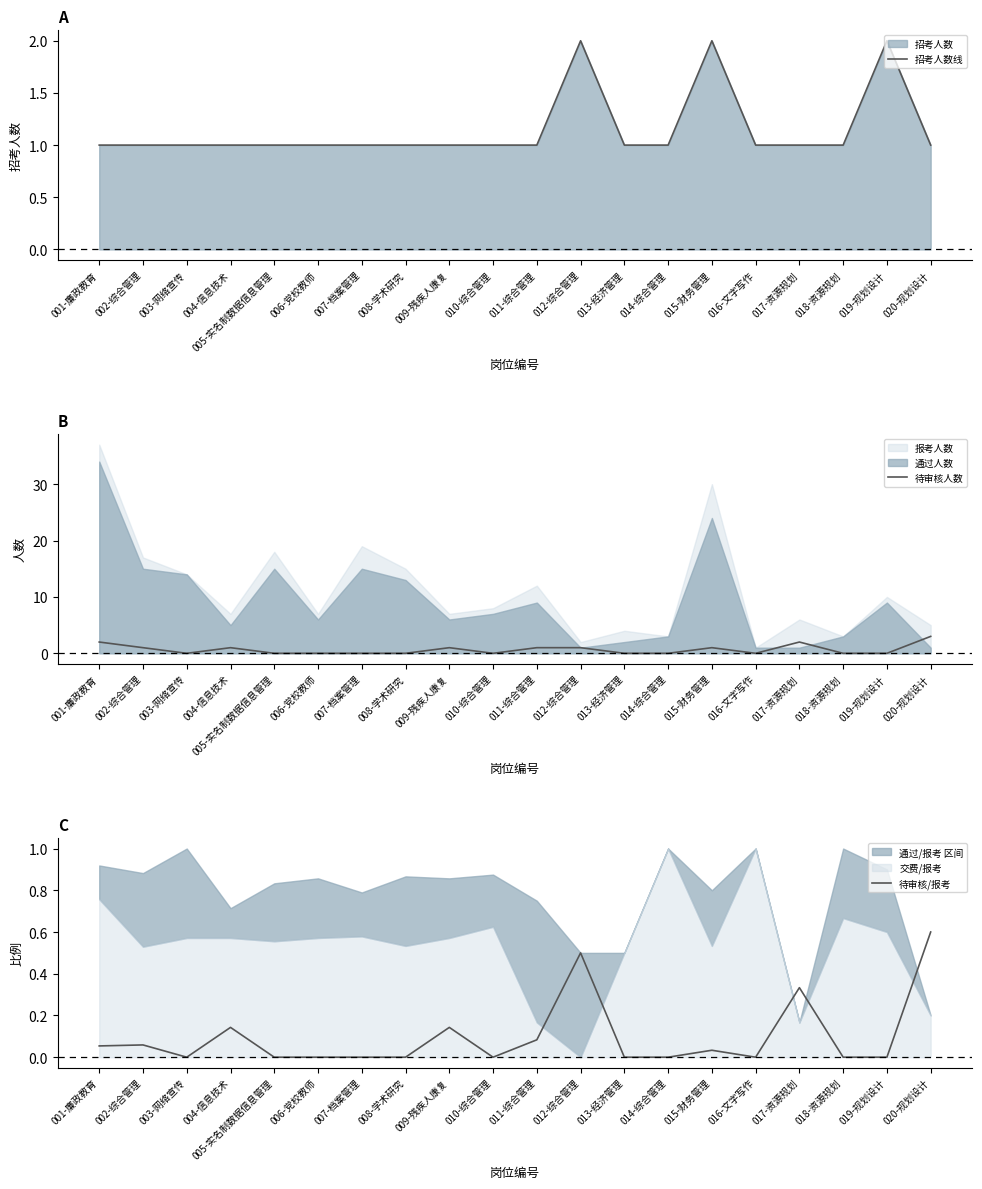

In 招考人数线, how many points are higher than both neighbors (excluding endpoints)?

3